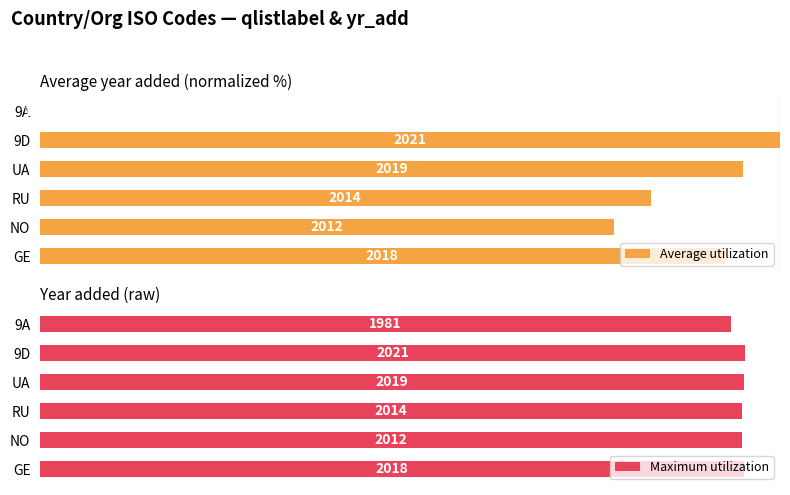

Reading left to right, what are all the values shown in this chart?

Average utilization: 92.5	77.5	82.5	95.0	100.0	0.0
Maximum utilization: 2018.0	2012.0	2014.0	2019.0	2021.0	1981.0